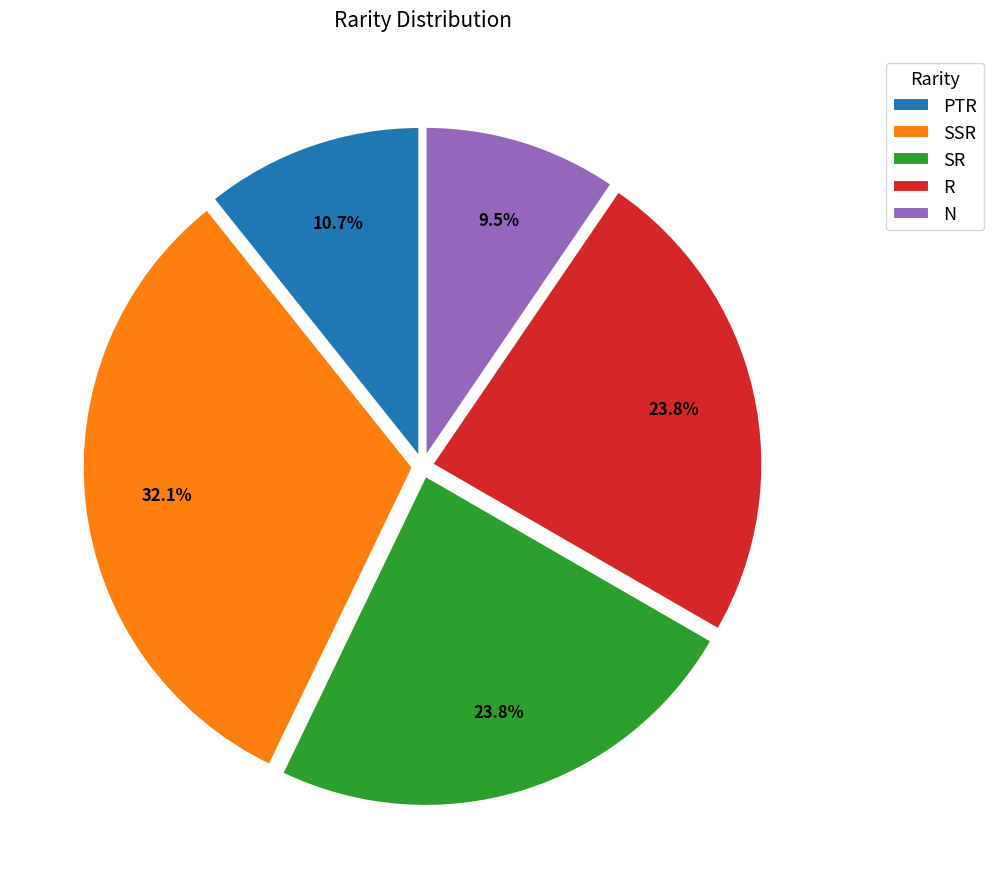

To the nearest percent, what is the average slice percentage?

20%